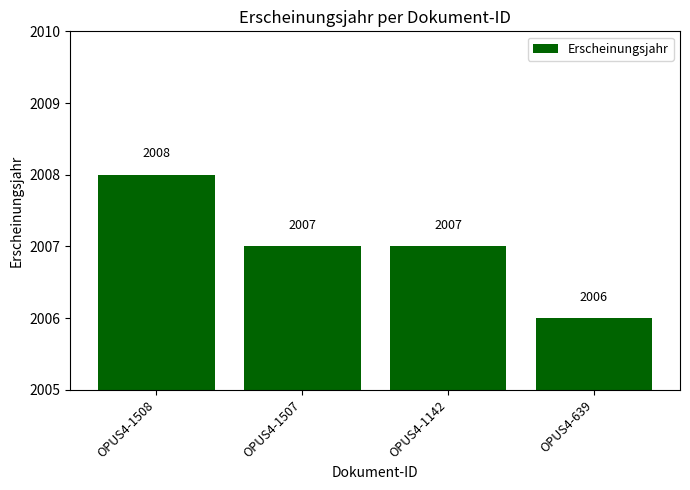

Where does the data first go above 2007?

OPUS4-1508